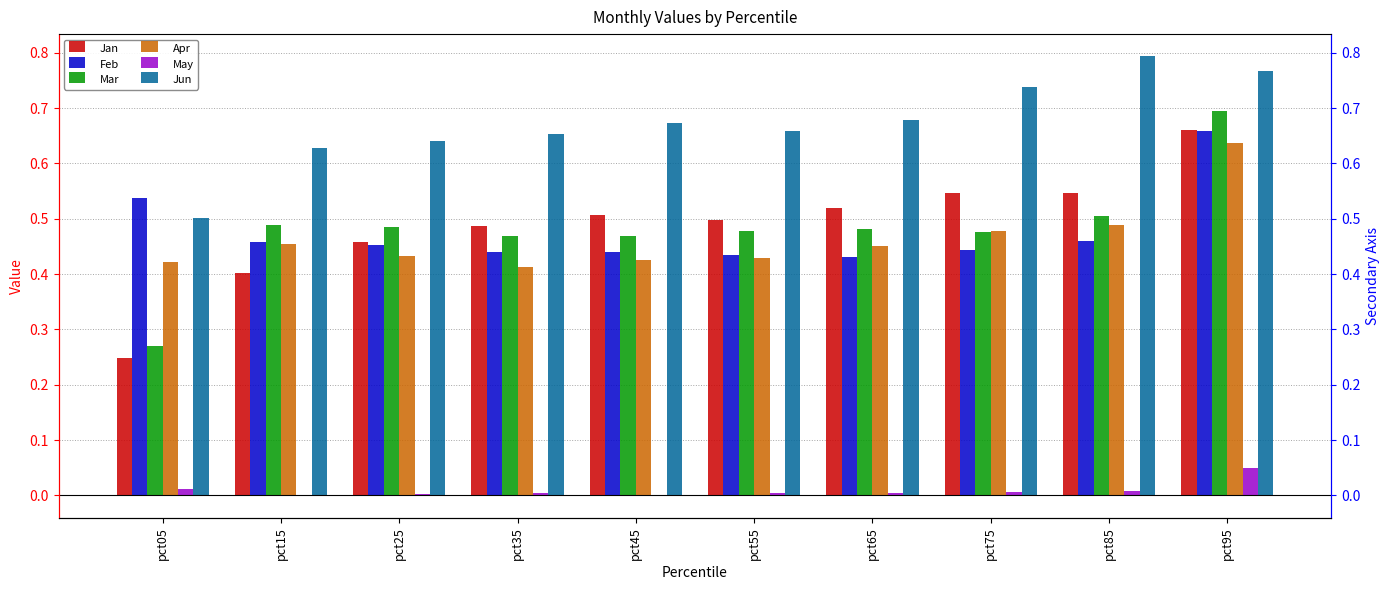

What is the sum of all Jun values?

6.7